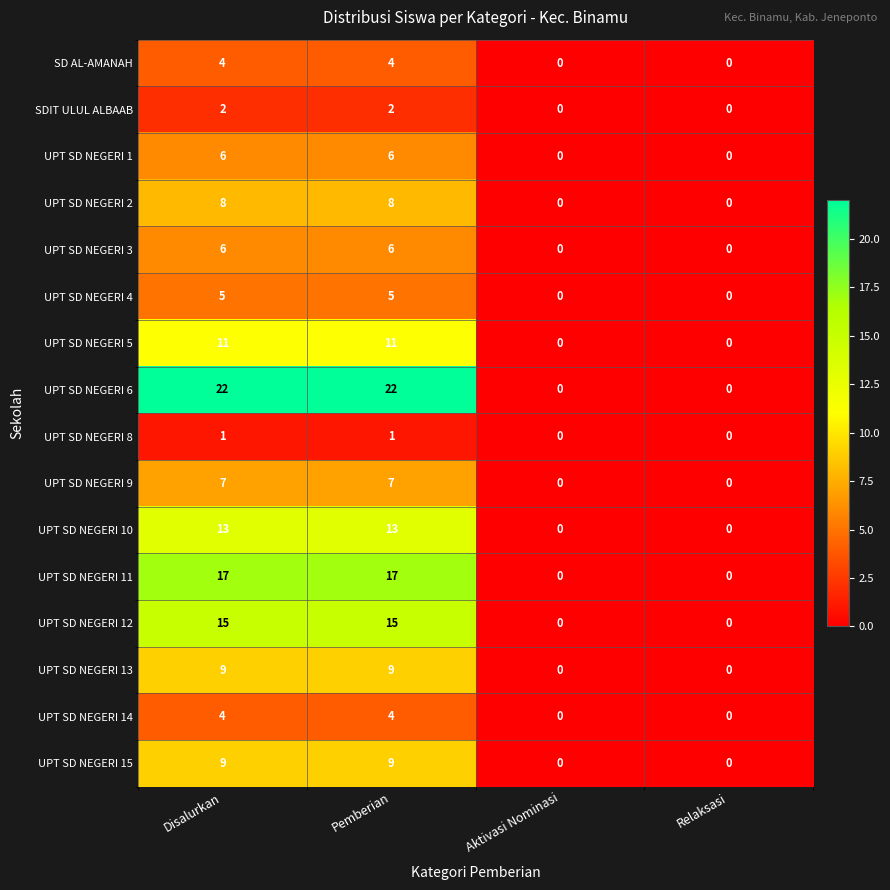

Which series changed the most between Pemberian and Aktivasi Nominasi?

UPT SD NEGERI 6